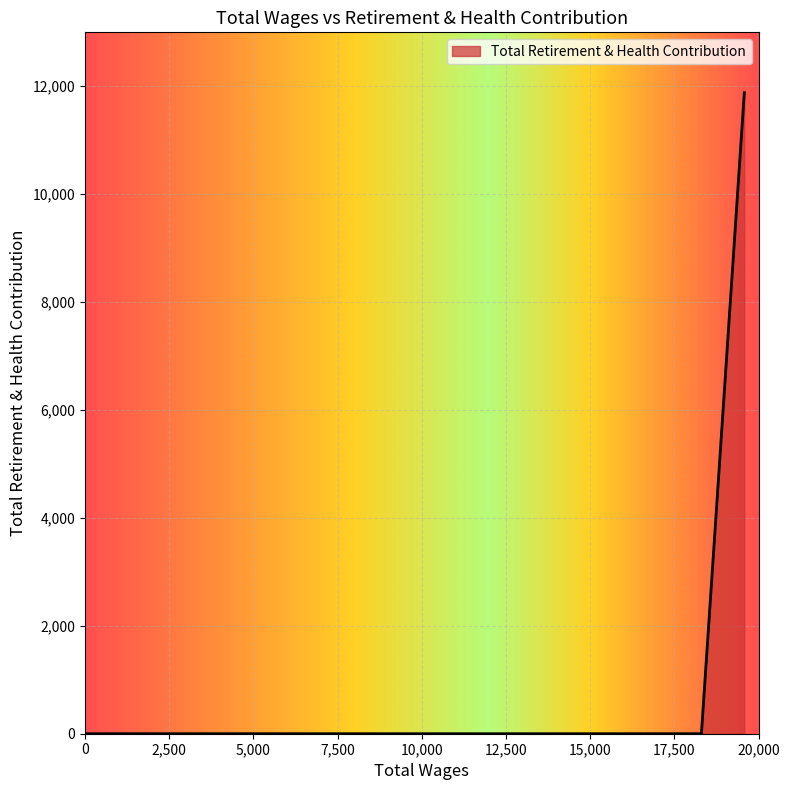

Which label corresponds to the smallest value in the chart?

18300.0